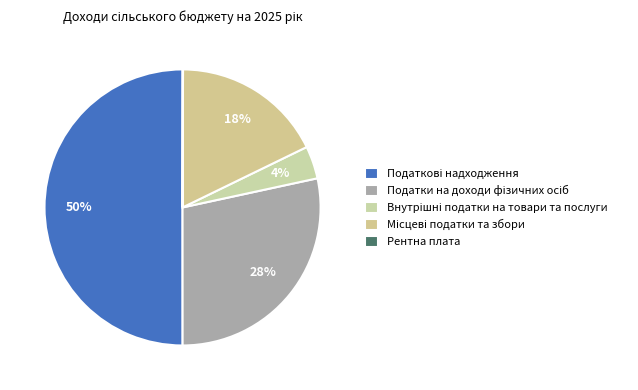

Rank the categories by value from lowest to highest.

Рентна плата, Внутрішні податки на товари та послуги, Місцеві податки та збори, Податки на доходи фізичних осіб, Податкові надходження